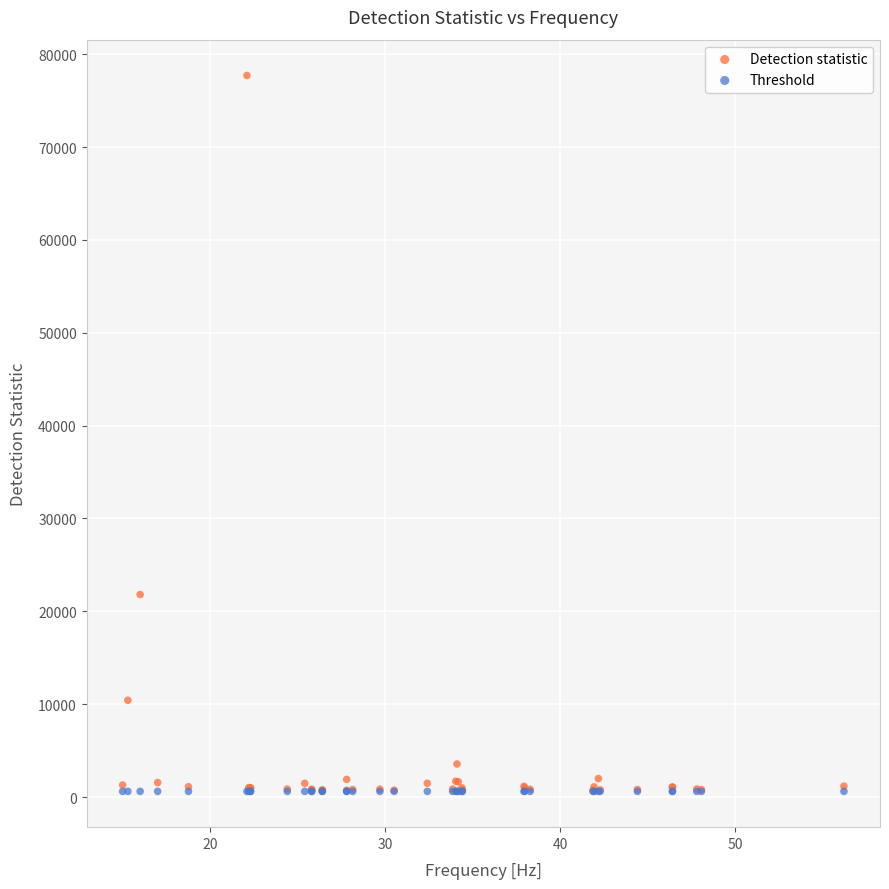

In the Detection statistic series, what Y value is closest to 39216?

21807.1